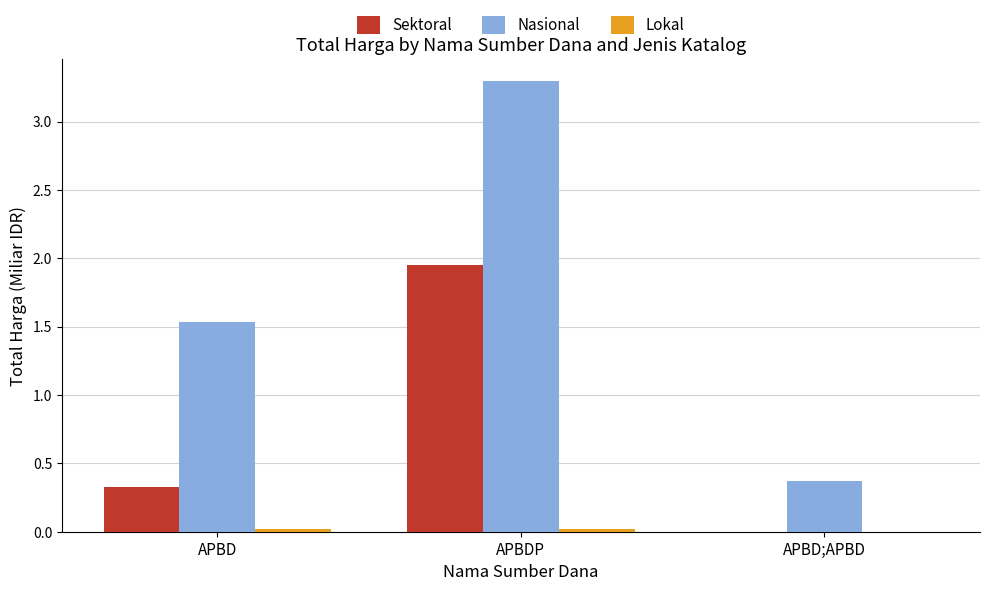

At which category is the sum across all series the highest?

APBDP